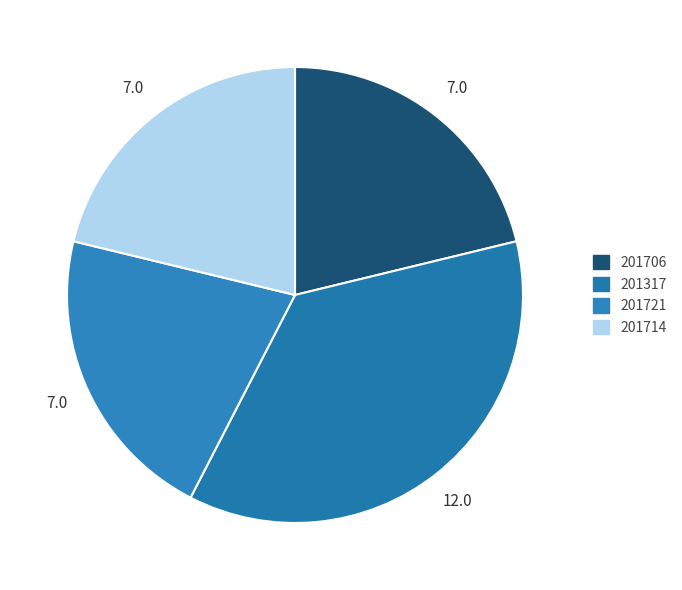

Which category has the biggest portion of the pie?

201317